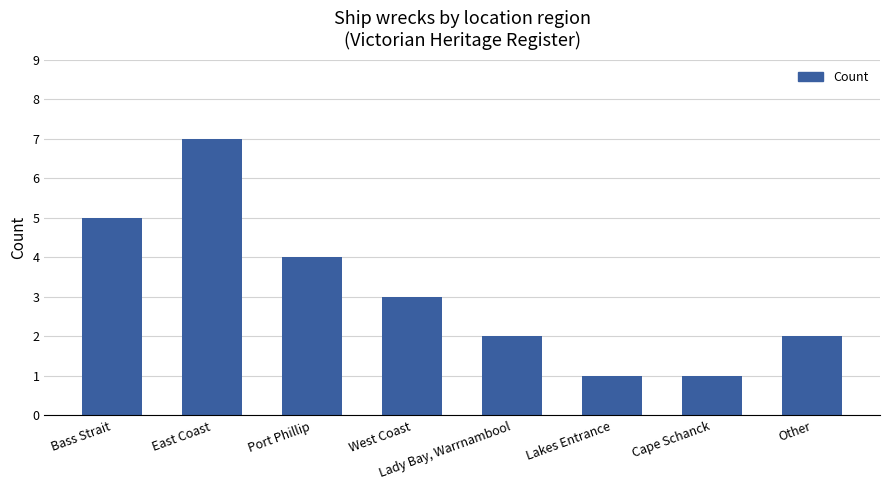

Approximately how many times larger is the value at Cape Schanck compared to West Coast?

0.3